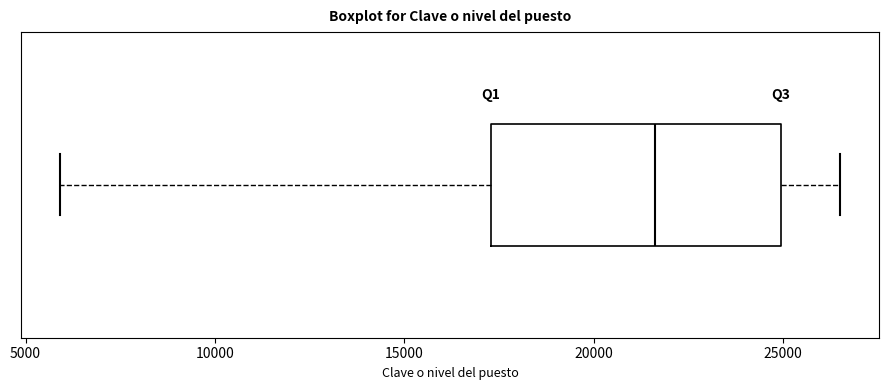

Where does the left whisker of the box end on the x-axis? The values are not printed on the chart, so give them approximately, as read against the axis.

6000